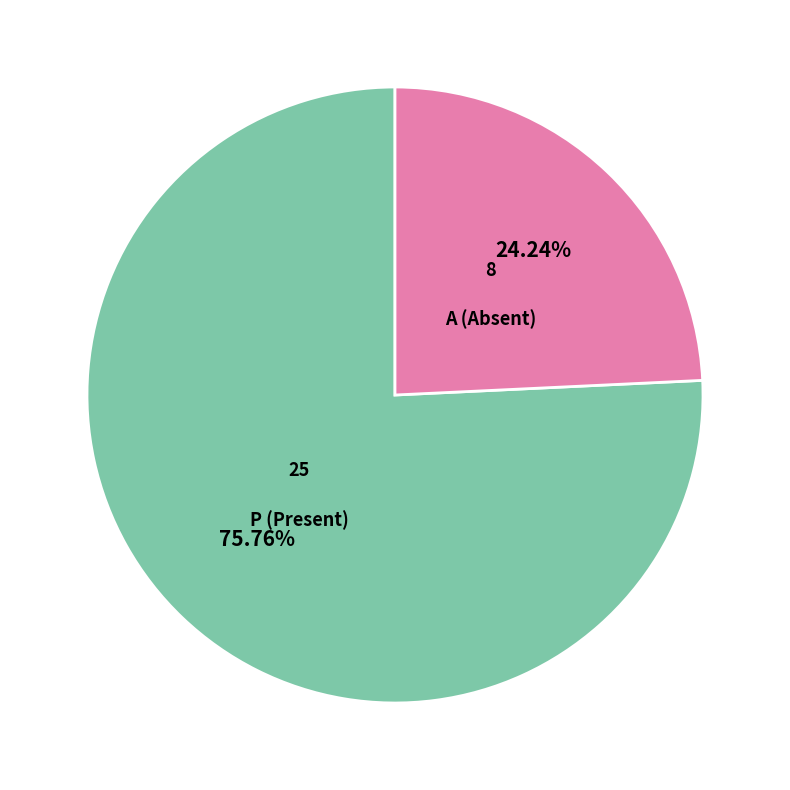

Count the number of slices in the pie.

2